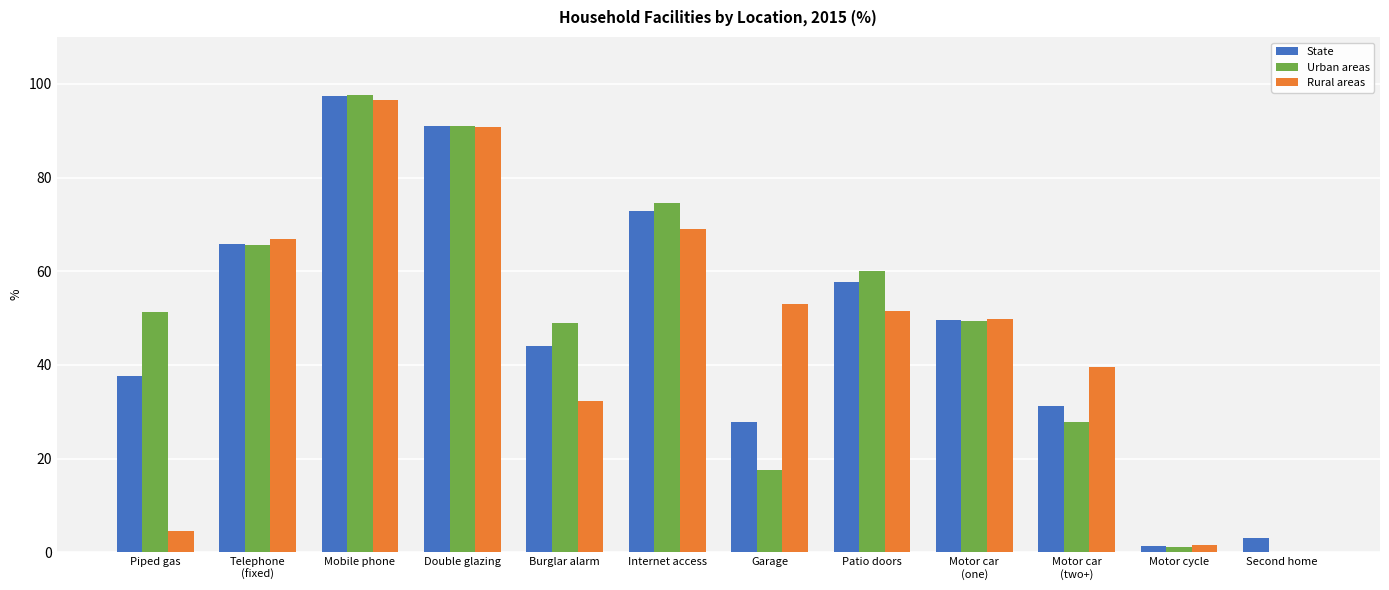

Where is Rural areas nearest to the value 48?

Motor car
(one)